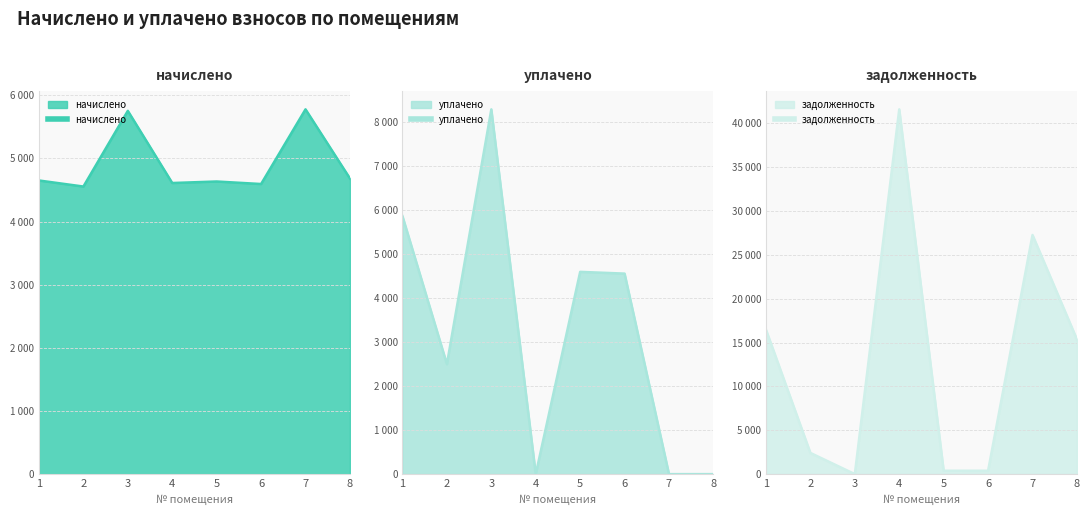

List the series in order of their overall mean, highest first.

задолженность, начислено, уплачено